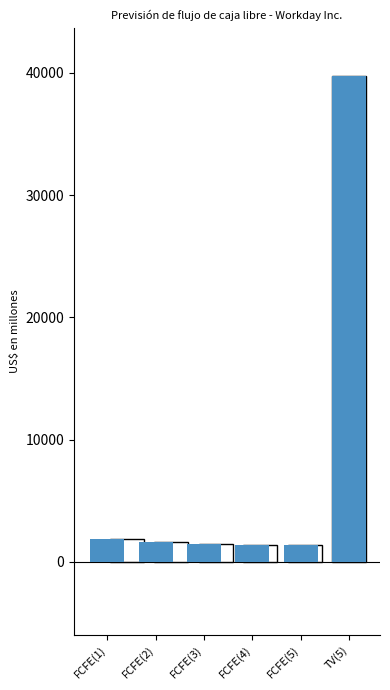

Is it true that the value at FCFE(4) is 1391?

True